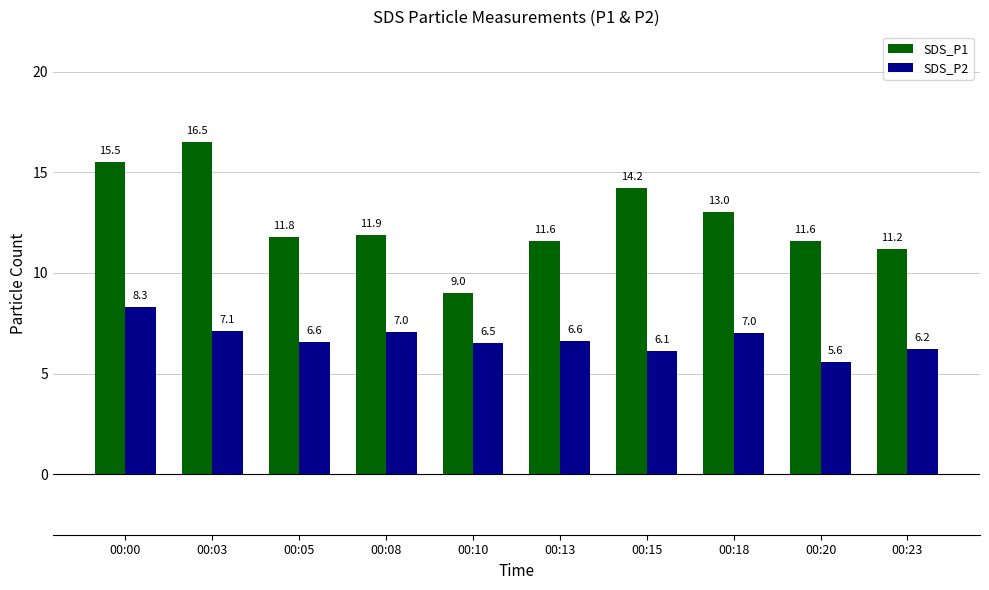

What is the sum of the SDS_P1 values at 00:05 and 00:00?

27.3